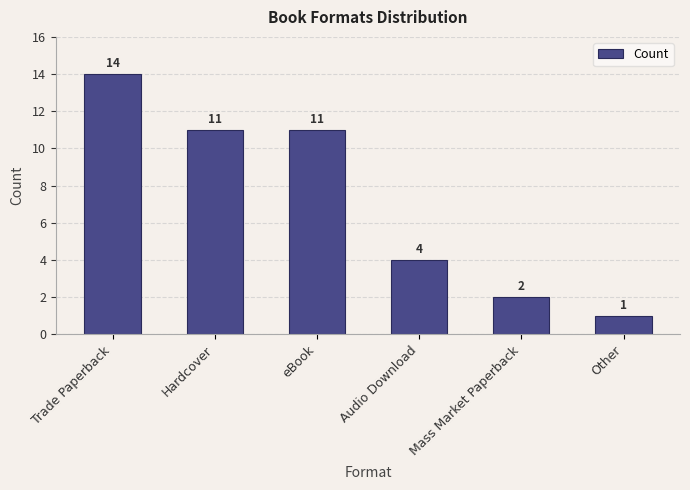

How many bars are there in total?

6